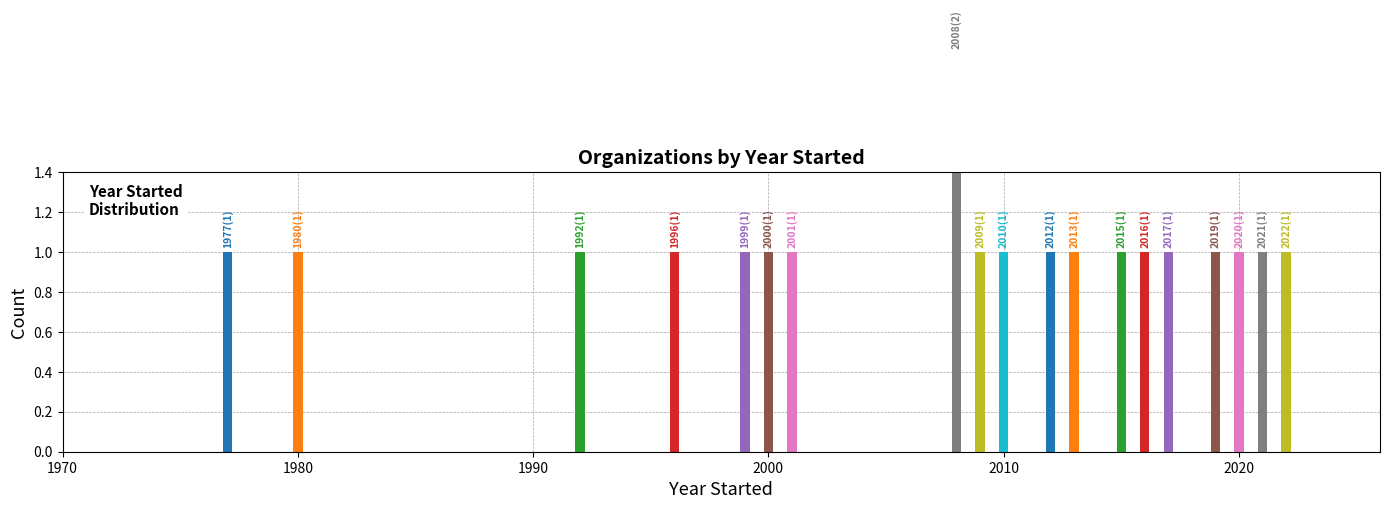

What is the sum of all values?

20